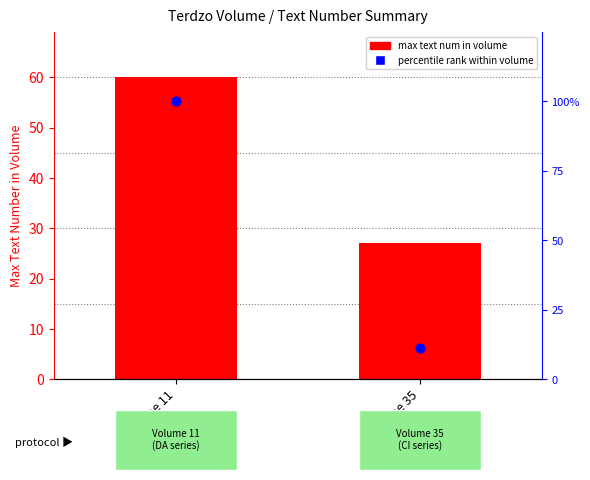

Which series reaches the minimum Y coordinate?

percentile rank within volume